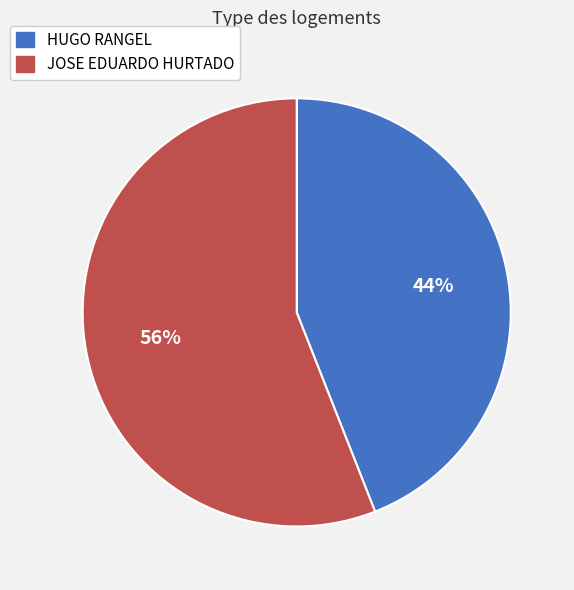

To the nearest percent, what is the average slice percentage?

50%